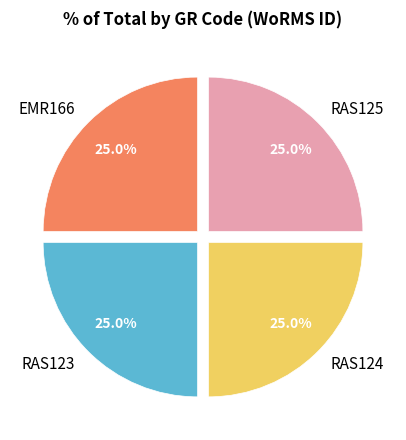

To the nearest percent, what is the combined percentage of RAS123 and RAS124?

50%